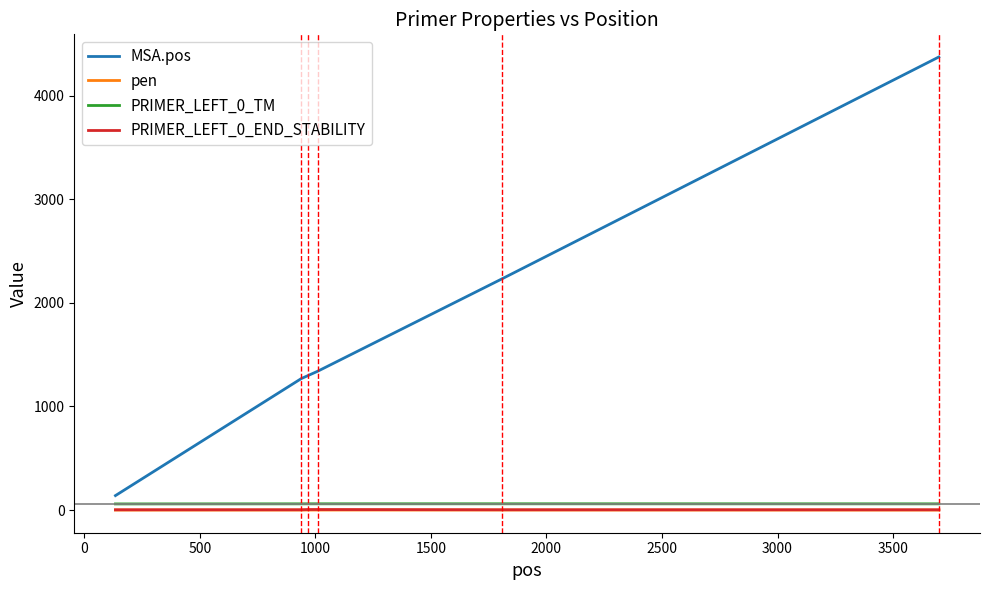

True or false: PRIMER_LEFT_0_TM and PRIMER_LEFT_0_END_STABILITY cross at least once.

False